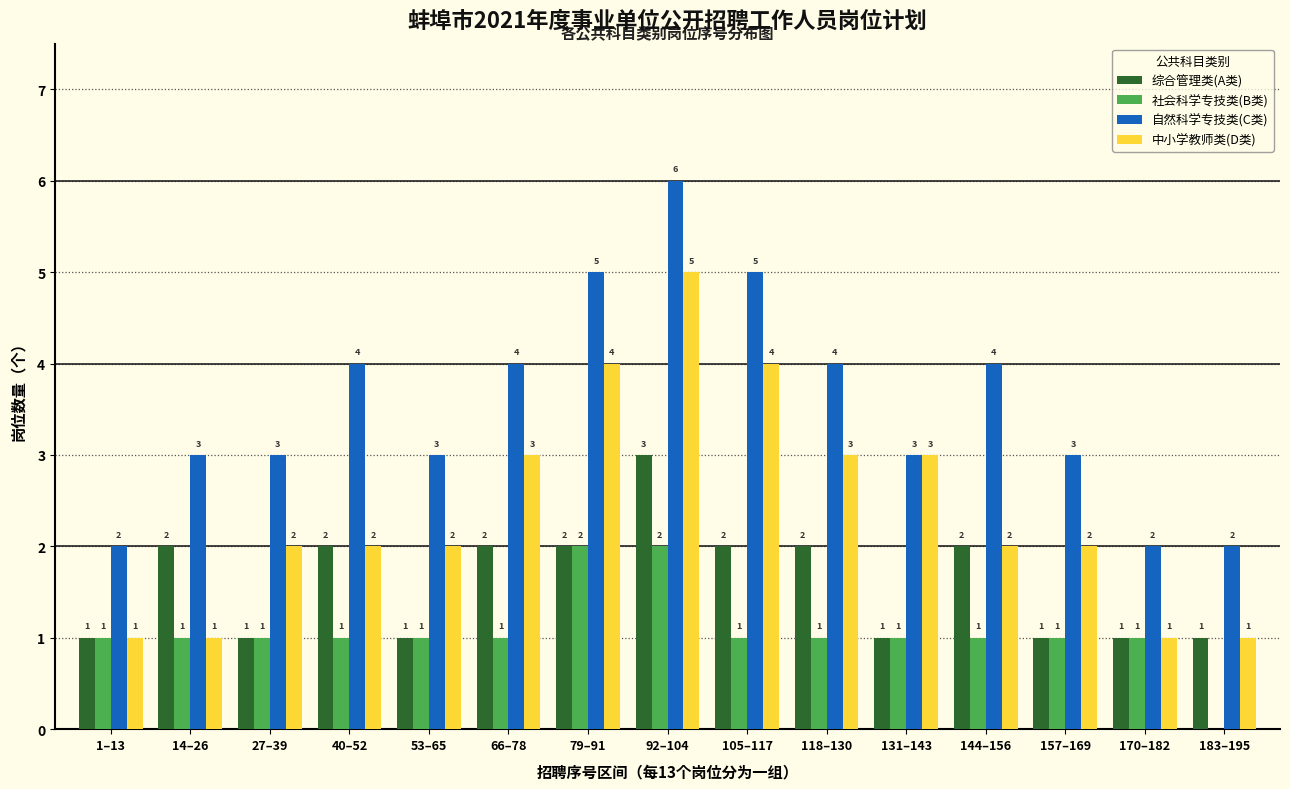

Reading right to left, list all the values displayed in this chart.

综合管理类(A类): 183–195=1	170–182=1	157–169=1	144–156=2	131–143=1	118–130=2	105–117=2	92–104=3	79–91=2	66–78=2	53–65=1	40–52=2	27–39=1	14–26=2	1–13=1
社会科学专技类(B类): 183–195=0	170–182=1	157–169=1	144–156=1	131–143=1	118–130=1	105–117=1	92–104=2	79–91=2	66–78=1	53–65=1	40–52=1	27–39=1	14–26=1	1–13=1
自然科学专技类(C类): 183–195=2	170–182=2	157–169=3	144–156=4	131–143=3	118–130=4	105–117=5	92–104=6	79–91=5	66–78=4	53–65=3	40–52=4	27–39=3	14–26=3	1–13=2
中小学教师类(D类): 183–195=1	170–182=1	157–169=2	144–156=2	131–143=3	118–130=3	105–117=4	92–104=5	79–91=4	66–78=3	53–65=2	40–52=2	27–39=2	14–26=1	1–13=1